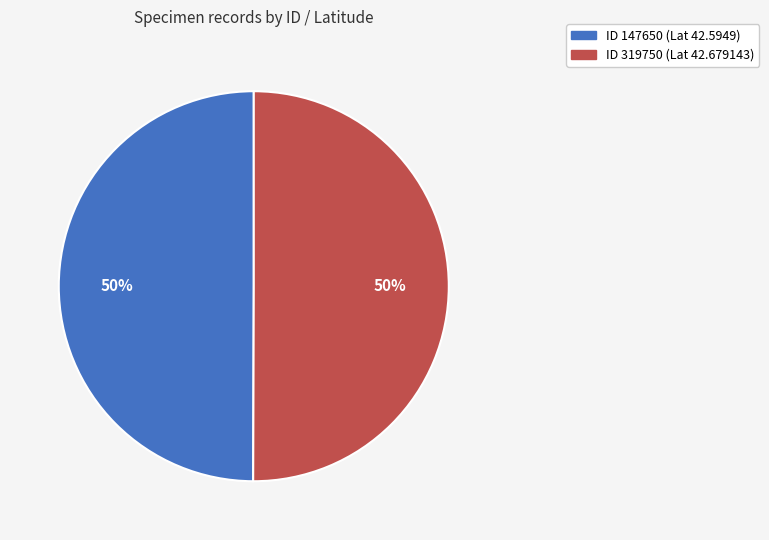

How many segments does this pie chart have?

2